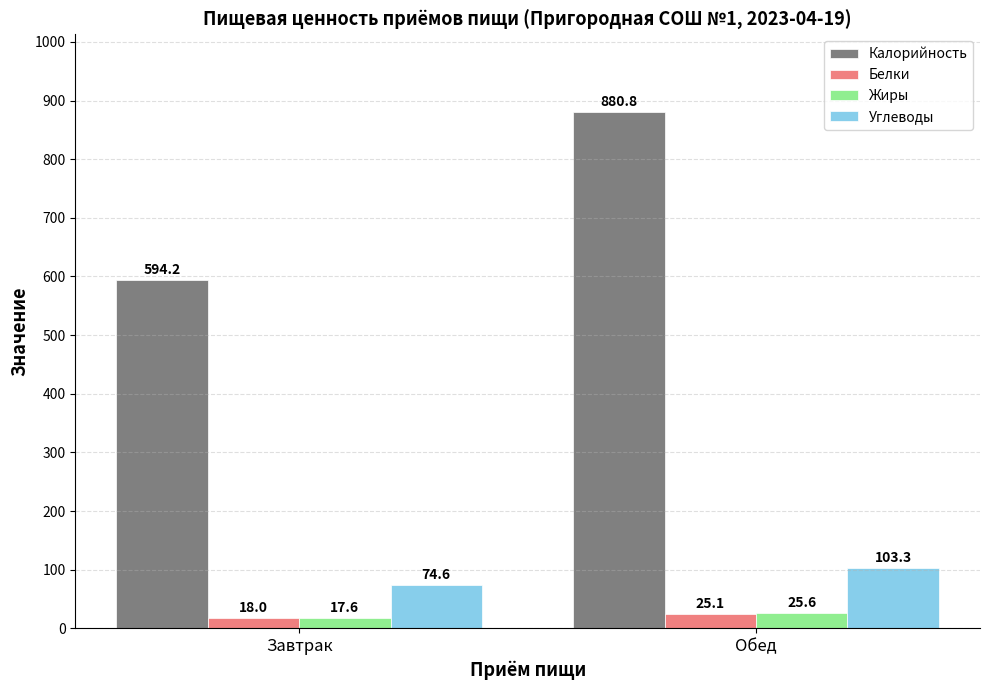

Which series has the largest range (max minus min)?

Калорийность